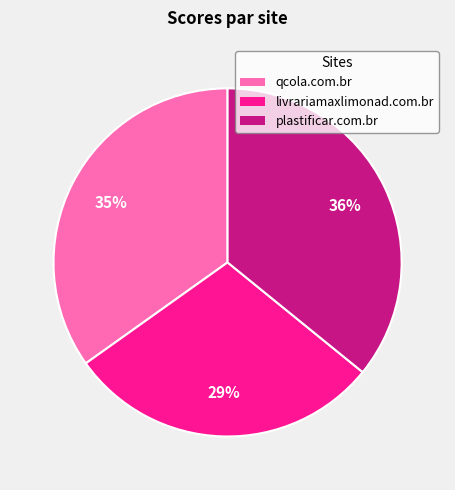

Does qcola.com.br account for over 50% of the chart?

No